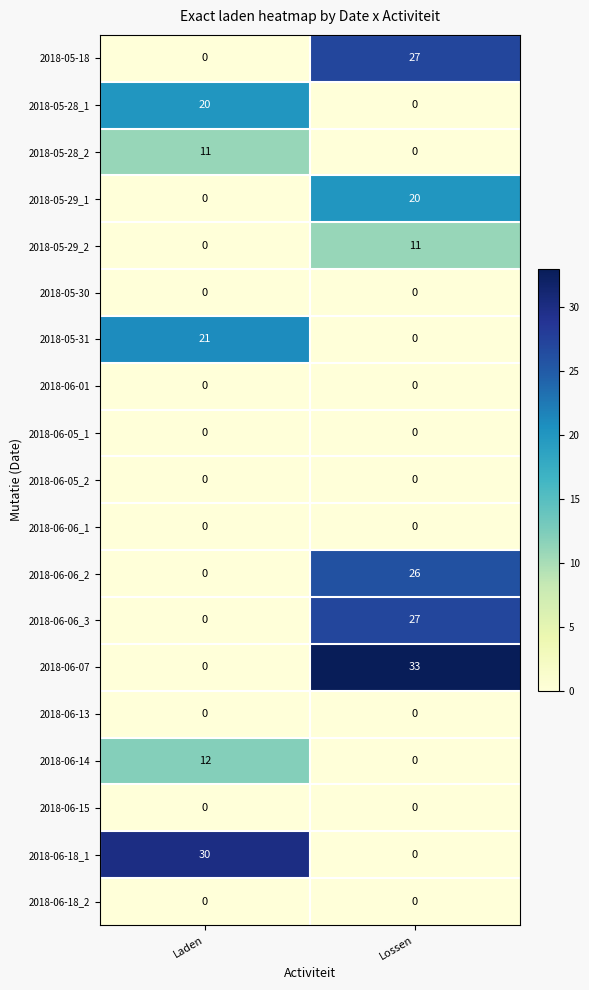

What is the greatest value displayed?

33